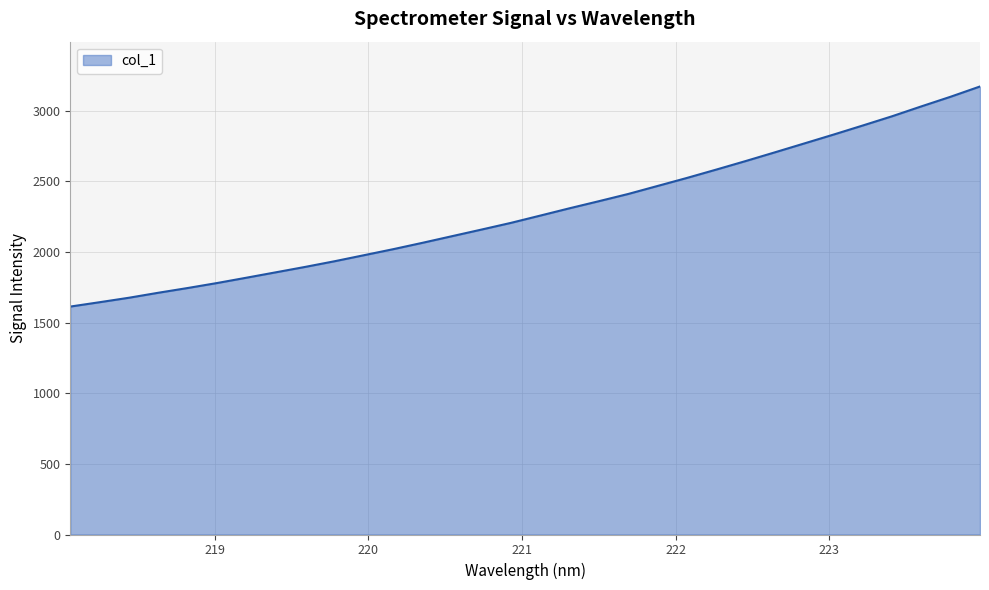

What is the smallest value displayed?

1613.6